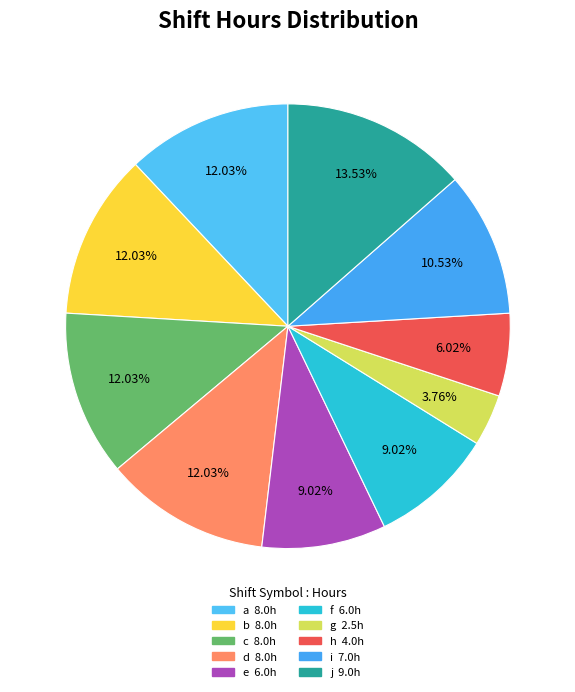

Is it true that a is 1% of the pie?

False